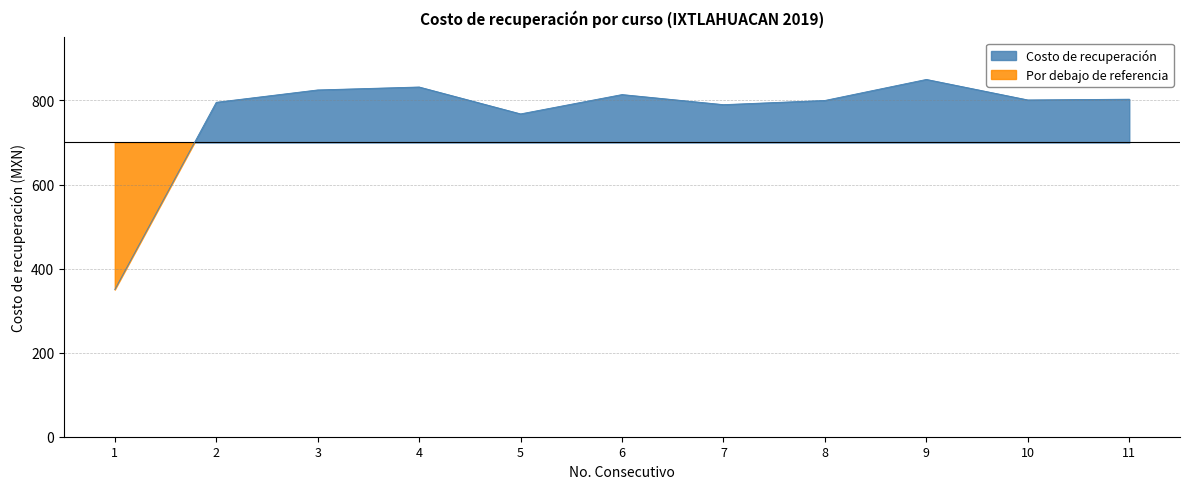

Approximately how many times larger is the value at 3 compared to 4?

1.0